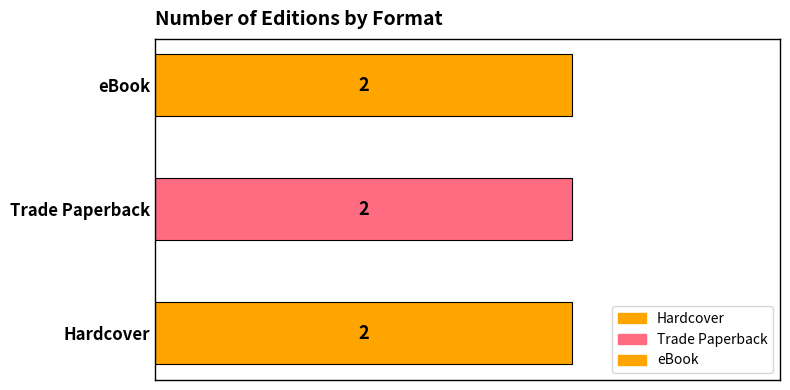

Which category has the lowest value in the eBook series?

Hardcover